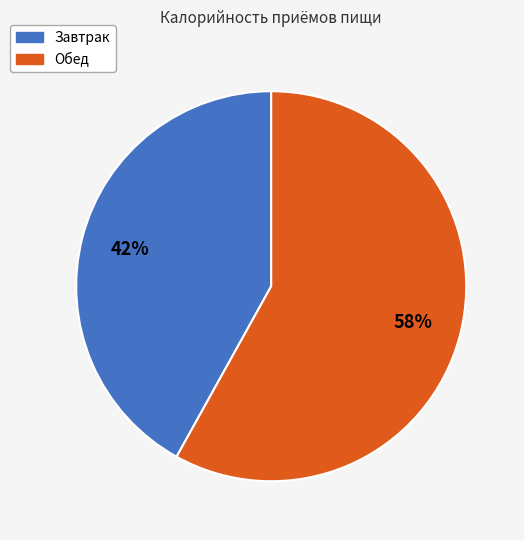

Count the number of slices in the pie.

2